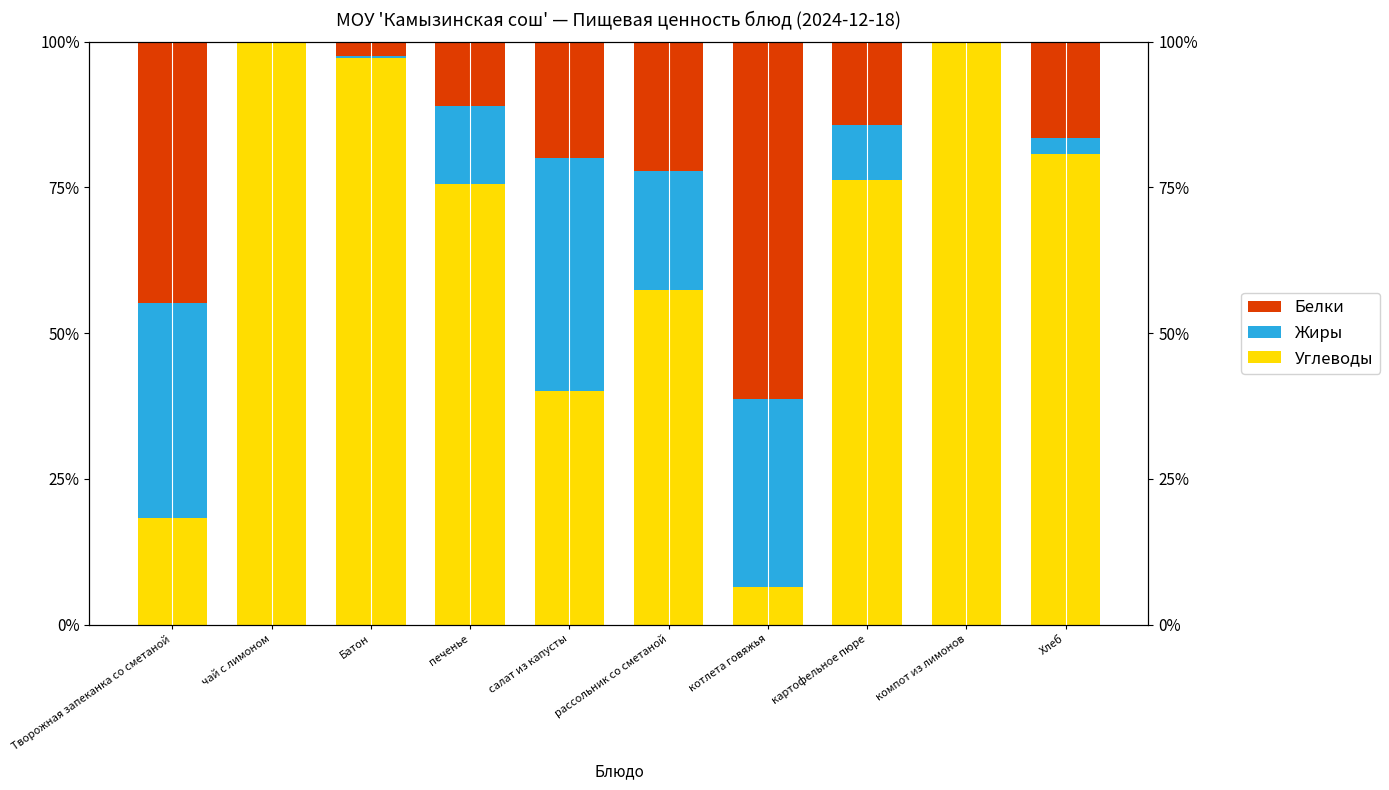

At which label does Углеводы first exceed 76?

чай с лимоном